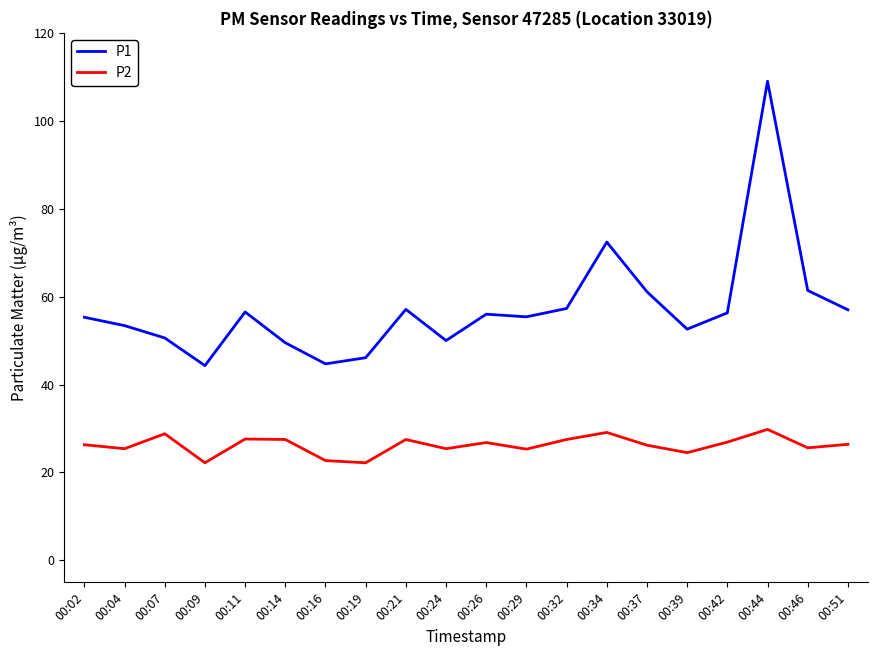

The value of P2 at 00:07 is 28.8. True or false?

True